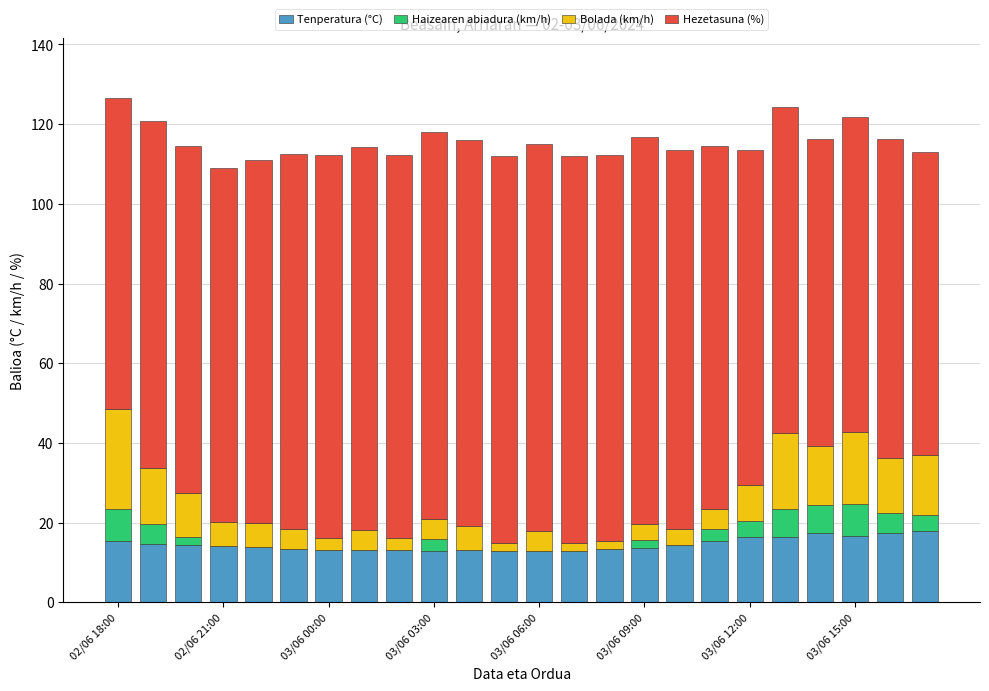

What is the total value across all series at 02/06 21:00?

109.1